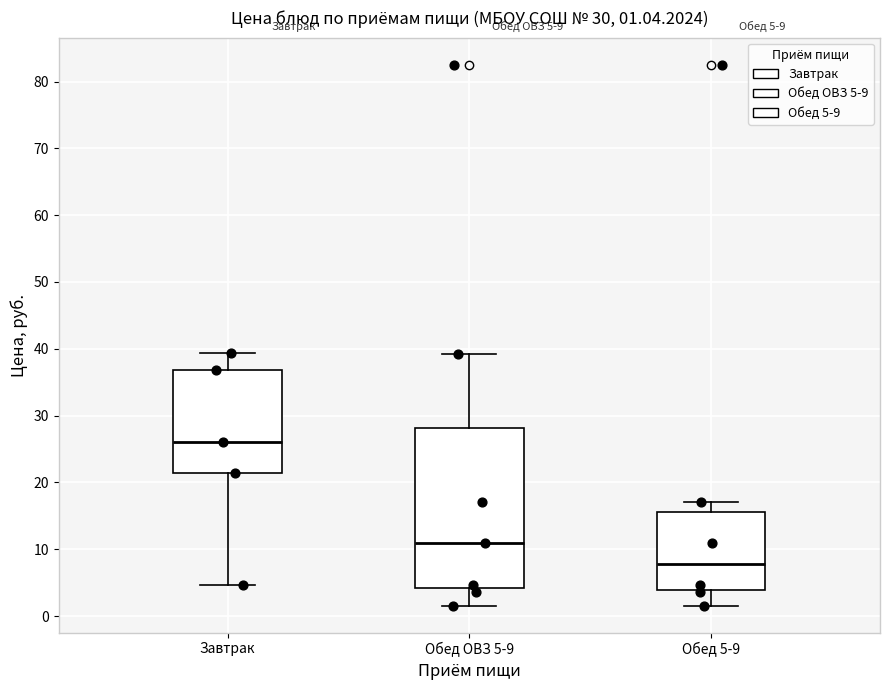

Comparing the boxes themselves (not the whiskers), which one is the tallest?

Обед ОВЗ 5-9